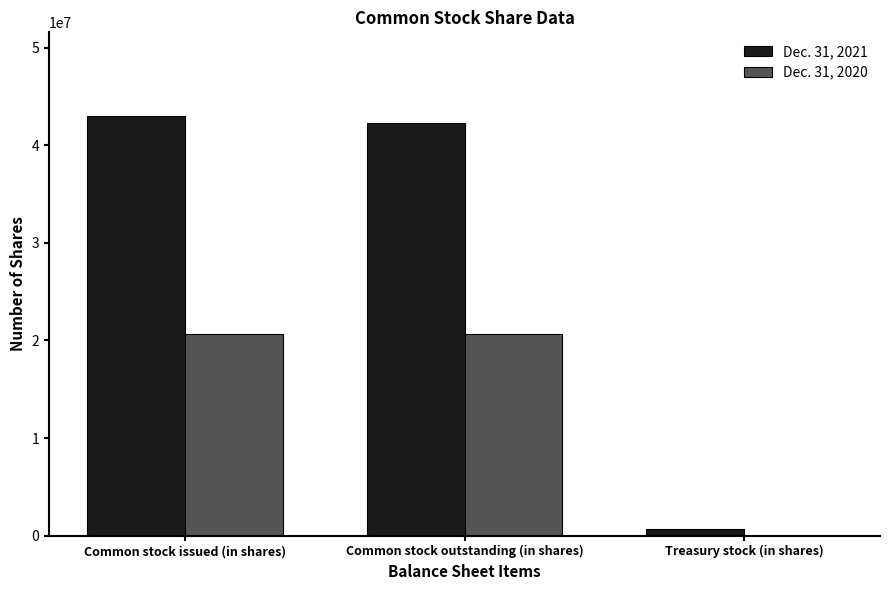

Which series has the largest total across all categories?

Dec. 31, 2021